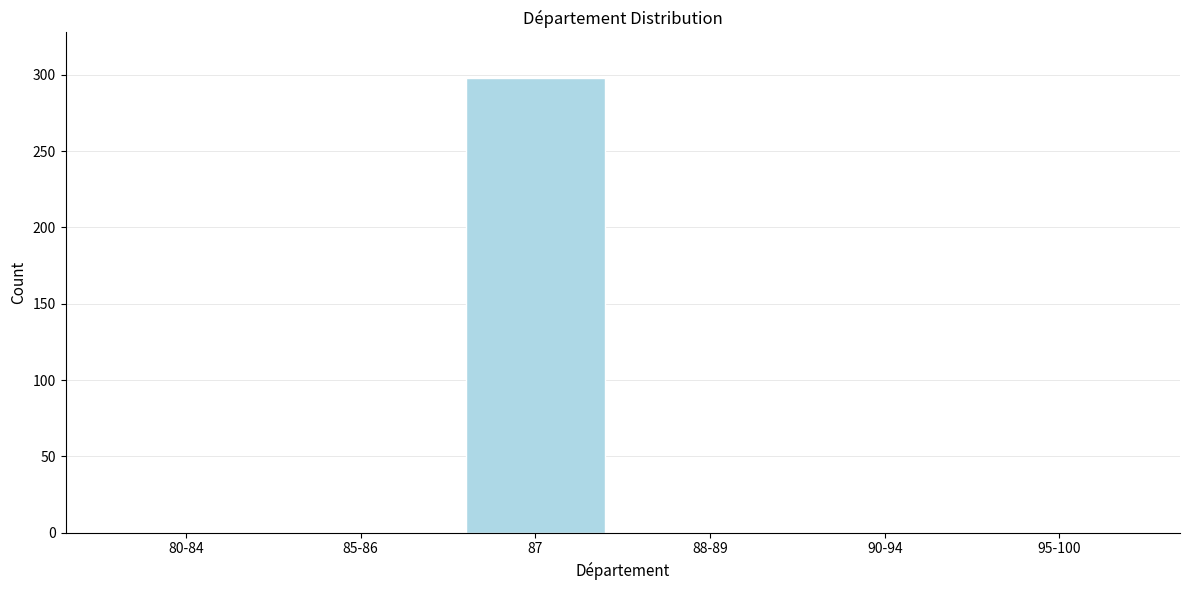

Reading left to right, transcribe all the data shown in this chart.

80-84=0	85-86=0	87=298	88-89=0	90-94=0	95-100=0